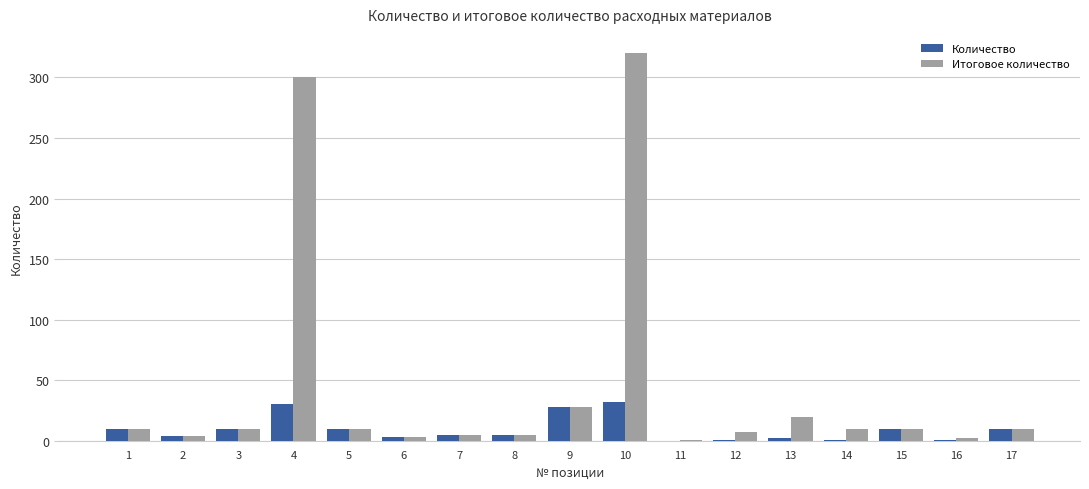

At which category is the sum across all series the highest?

10